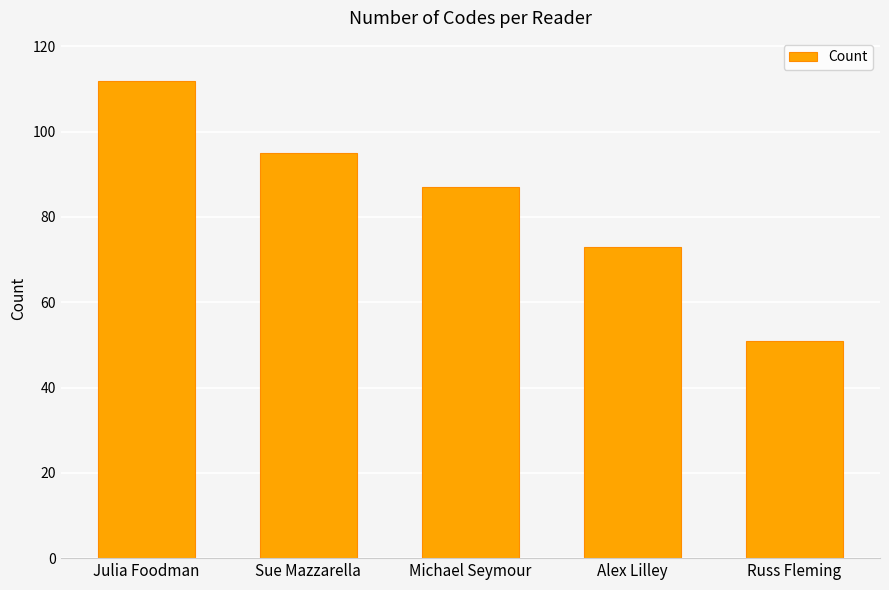

Which has a higher value, Sue Mazzarella or Julia Foodman?

Julia Foodman